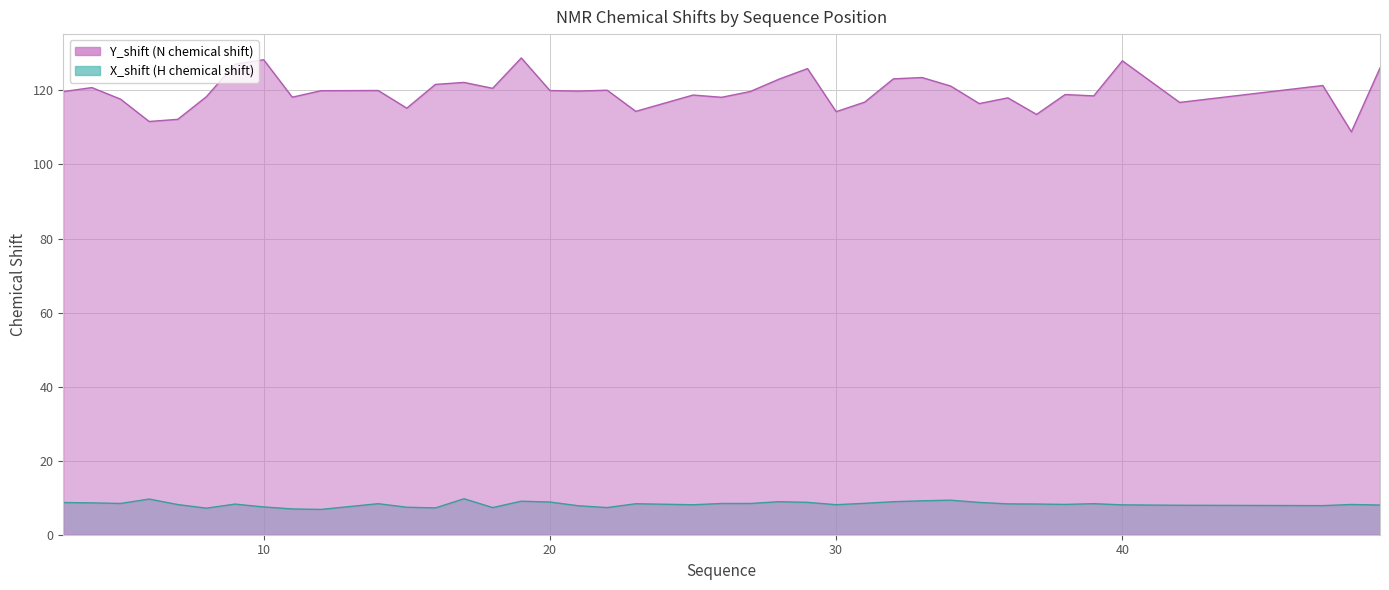

Is it true that Y_shift equals 214.1 at 3?

False